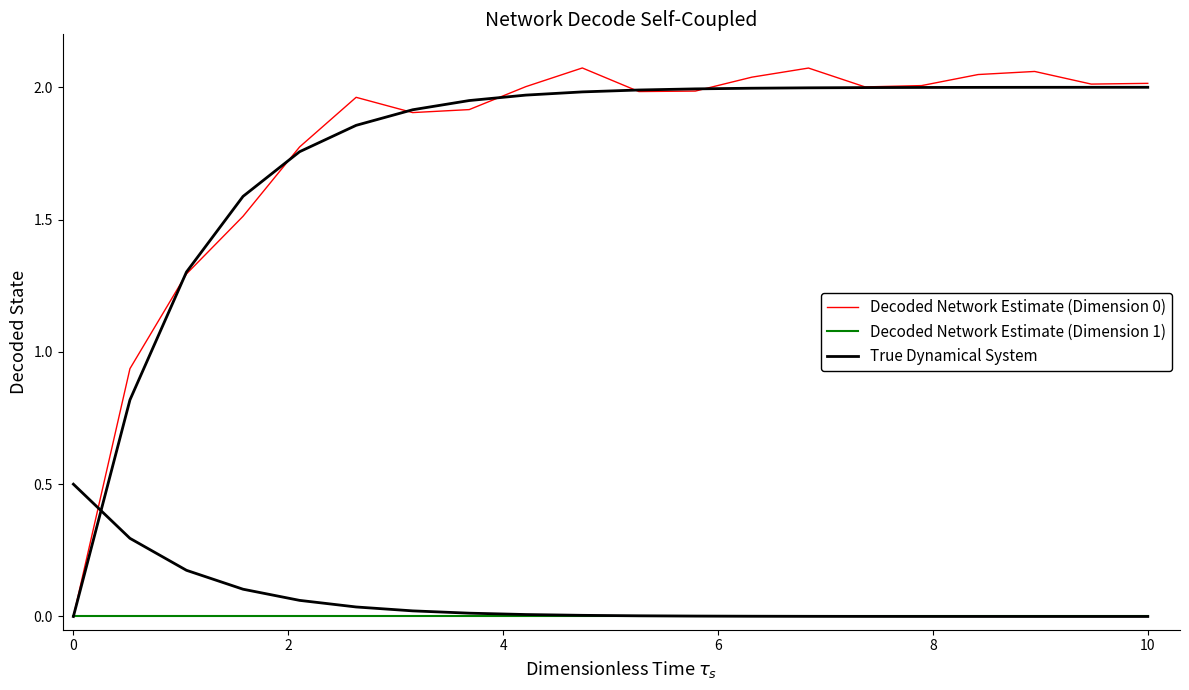

How many data points in True Dynamical System are above 1?

18